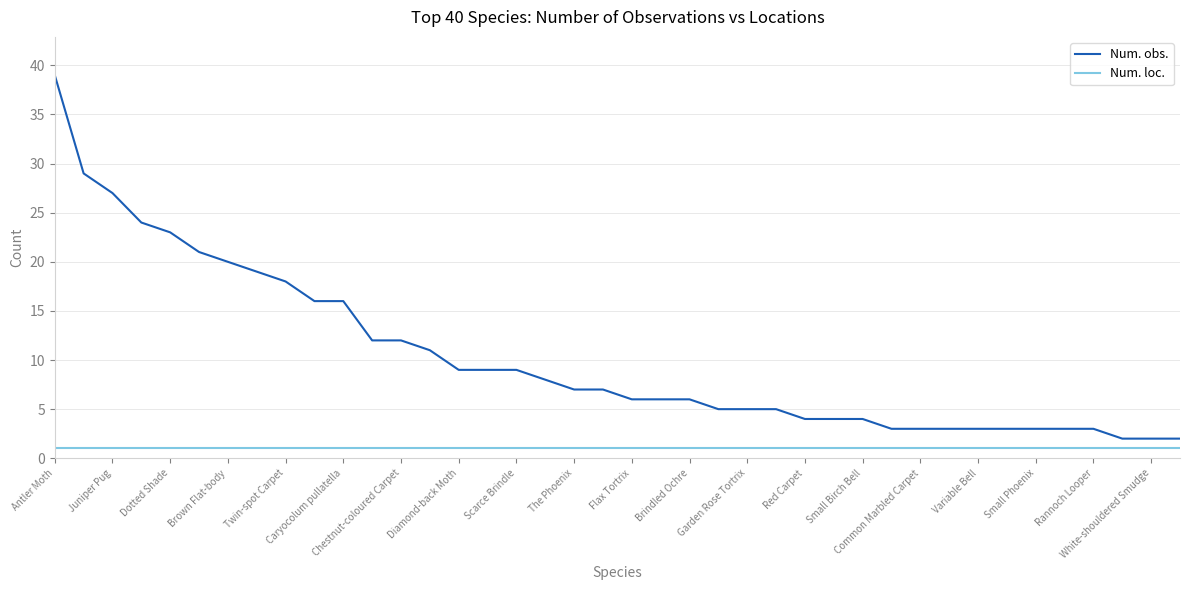

Which series has the largest total across all categories?

Num. obs.